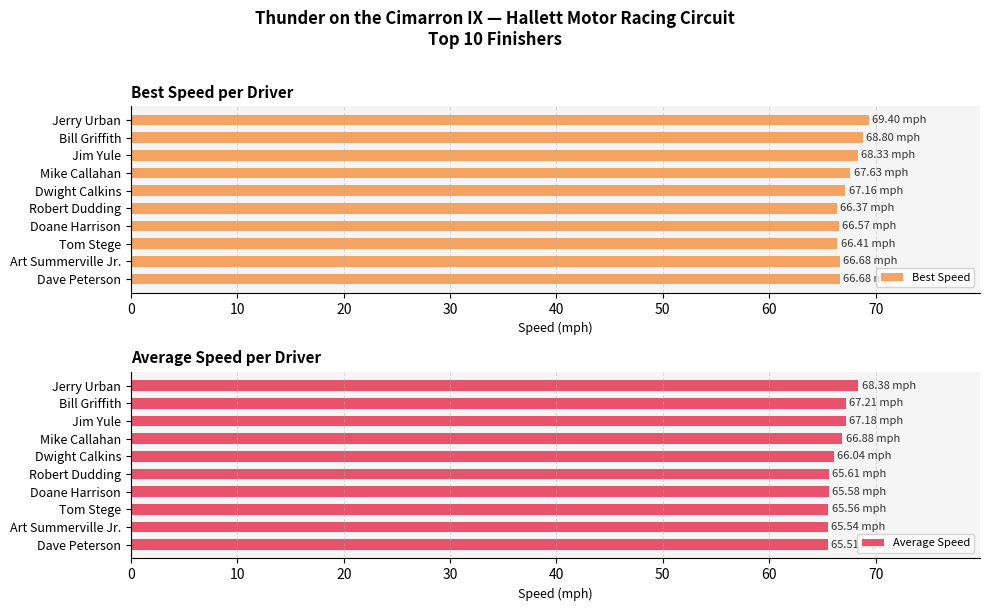

What is the sum of all Best Speed values?

674.0